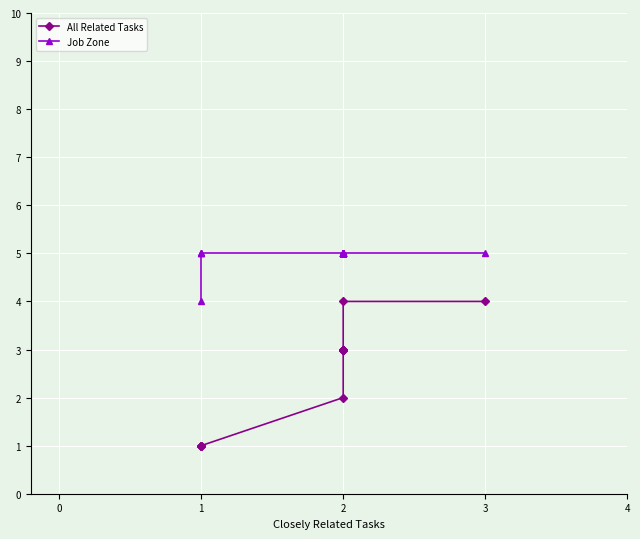

What are all the series names shown in the legend?

All Related Tasks, Job Zone